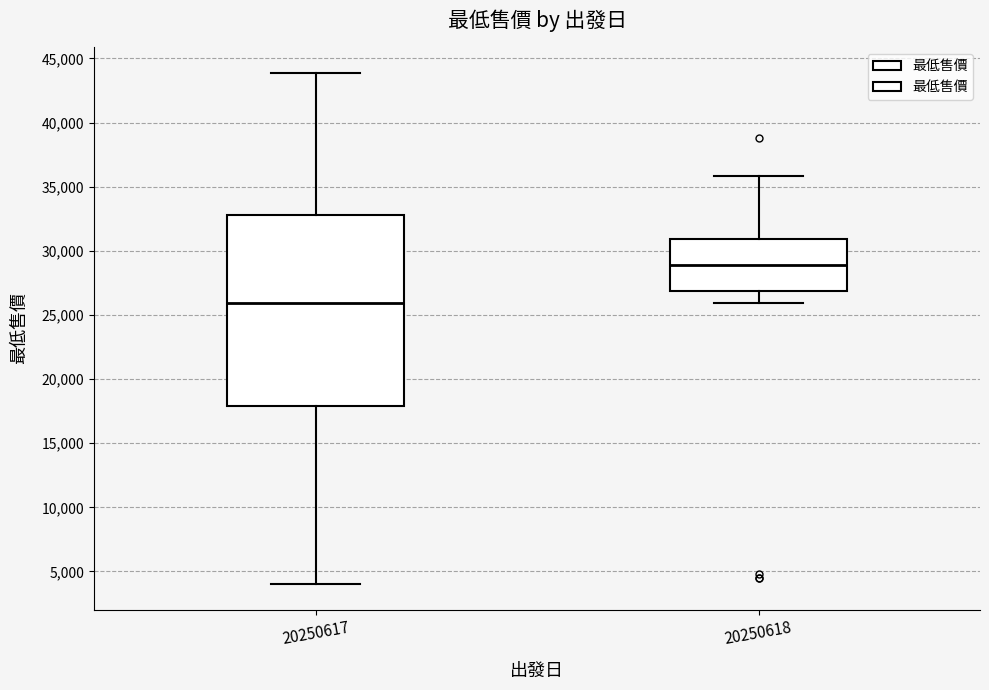

Where does the lower whisker of the box at x = 20250617 end on the y-axis? The values are not printed on the chart, so give them approximately, as read against the axis.

4000